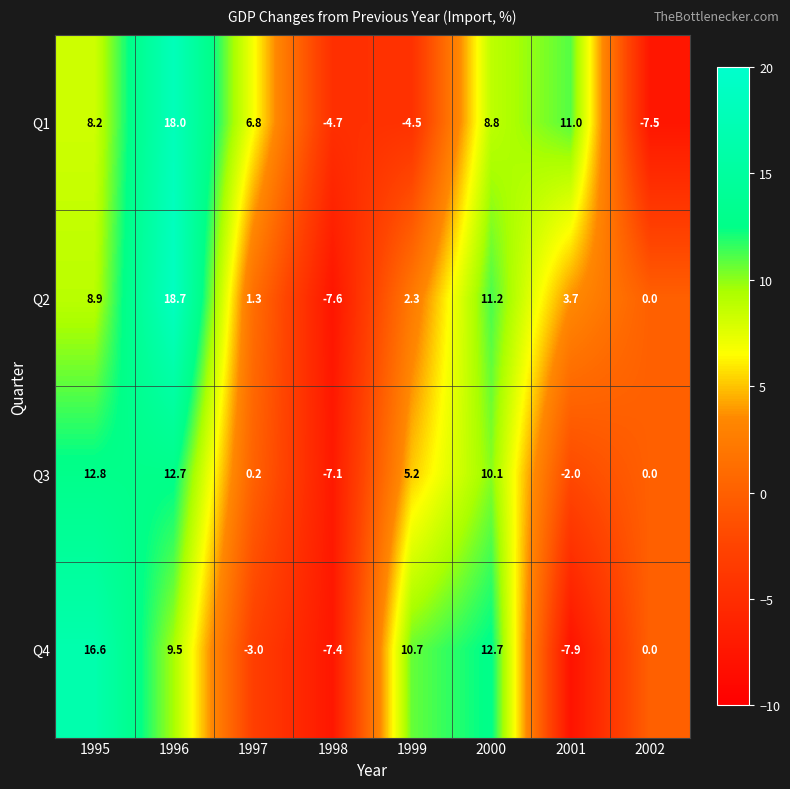

Count the number of categories in the chart.

8